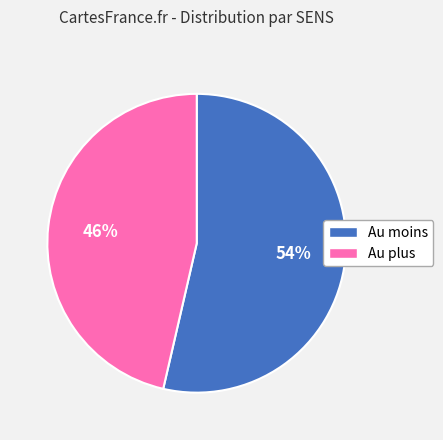

The Au plus slice represents 46% of the pie. True or false?

True